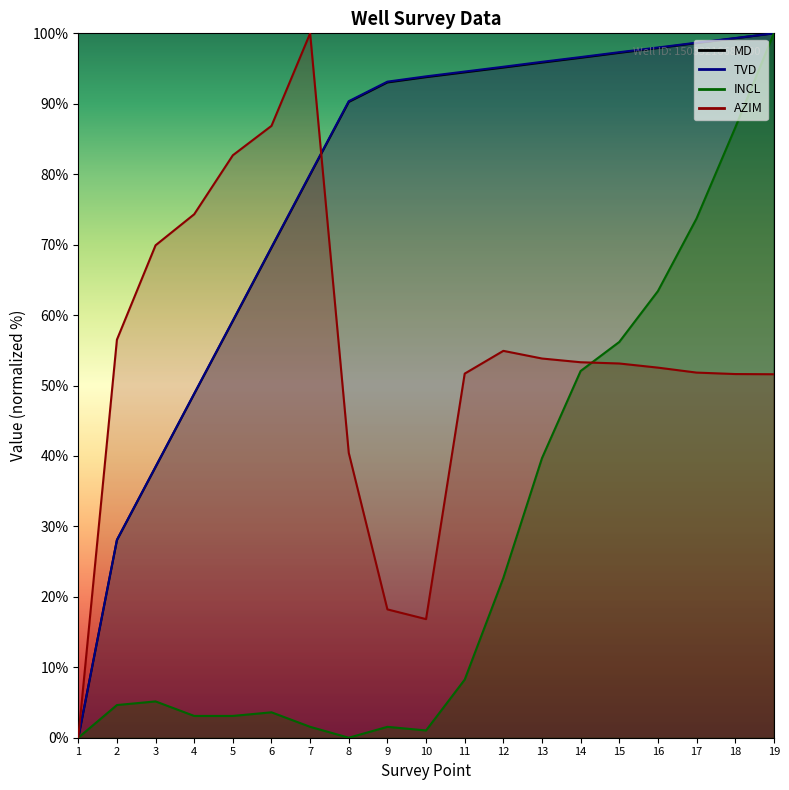

What is the average value of the AZIM series?

53.7